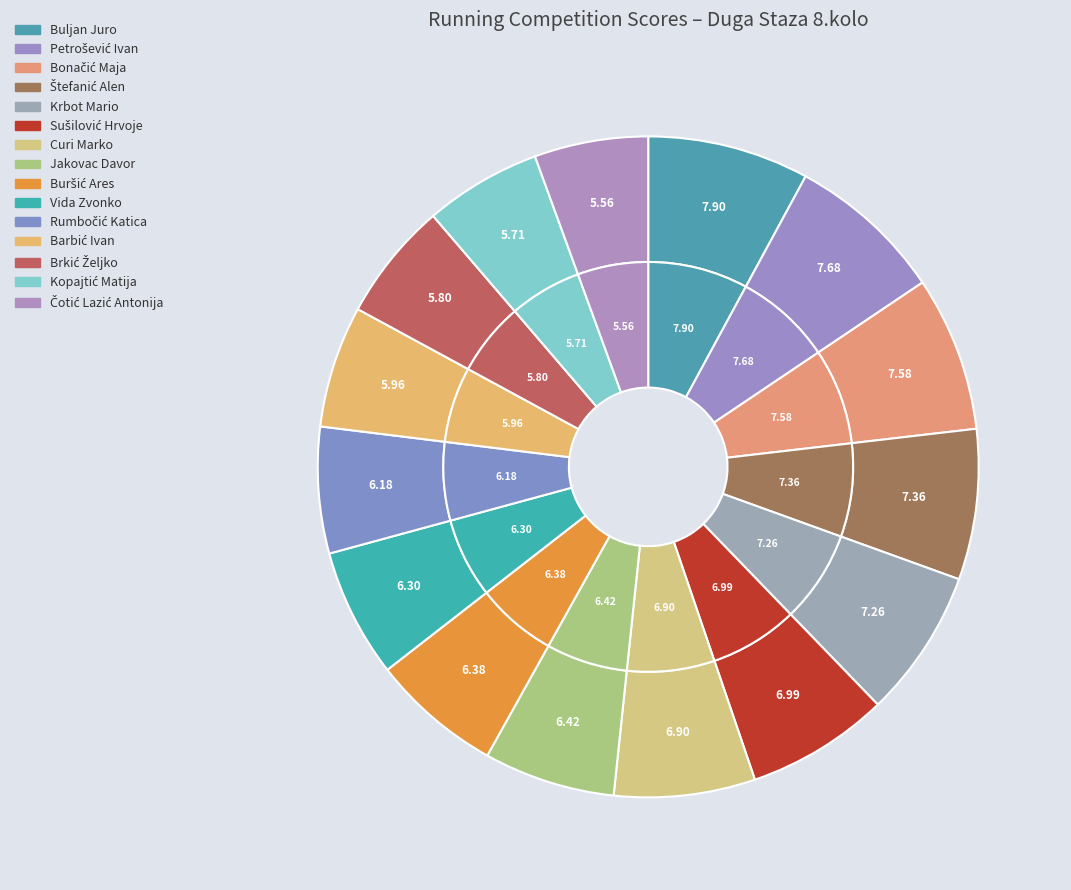

What is the largest slice in the pie chart?

Buljan Juro